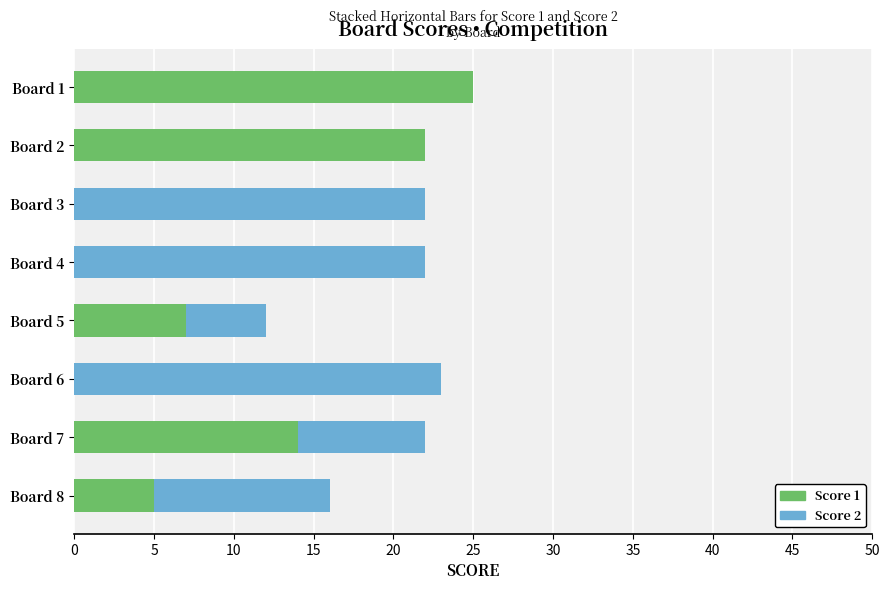

What is the highest value of the Score 1 series?

25